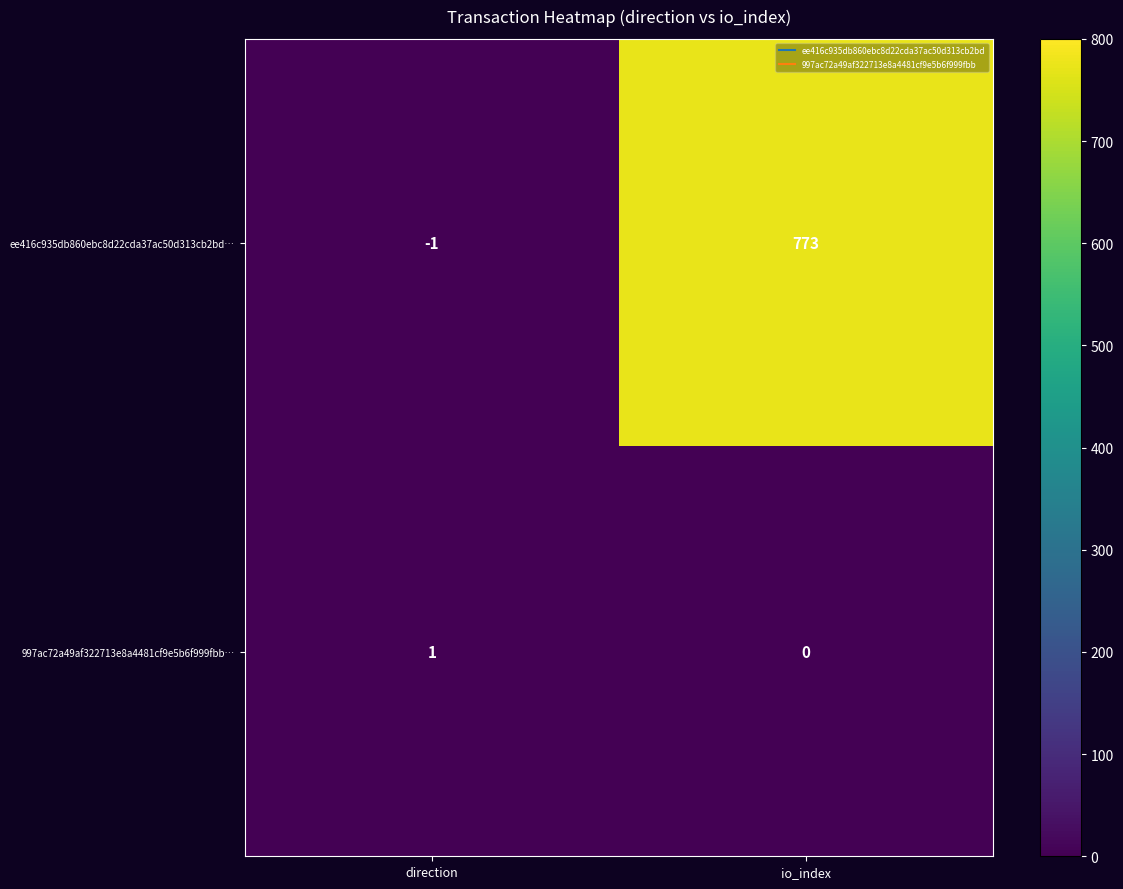

Count the number of data series in this chart.

2